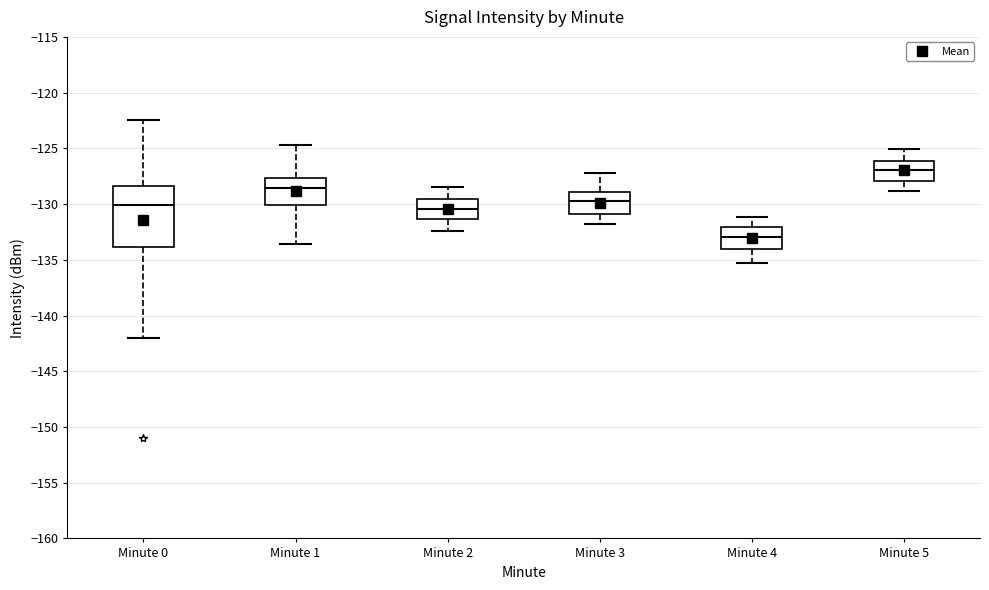

Which box's median line is the highest?

Minute 5